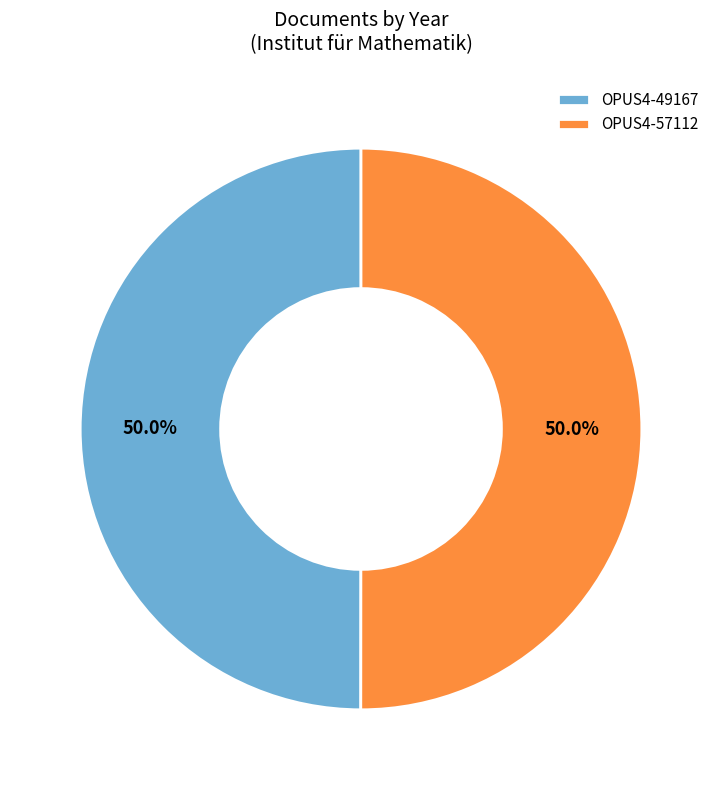

What is the ratio of the value at OPUS4-57112 to the value at OPUS4-49167?

1.0